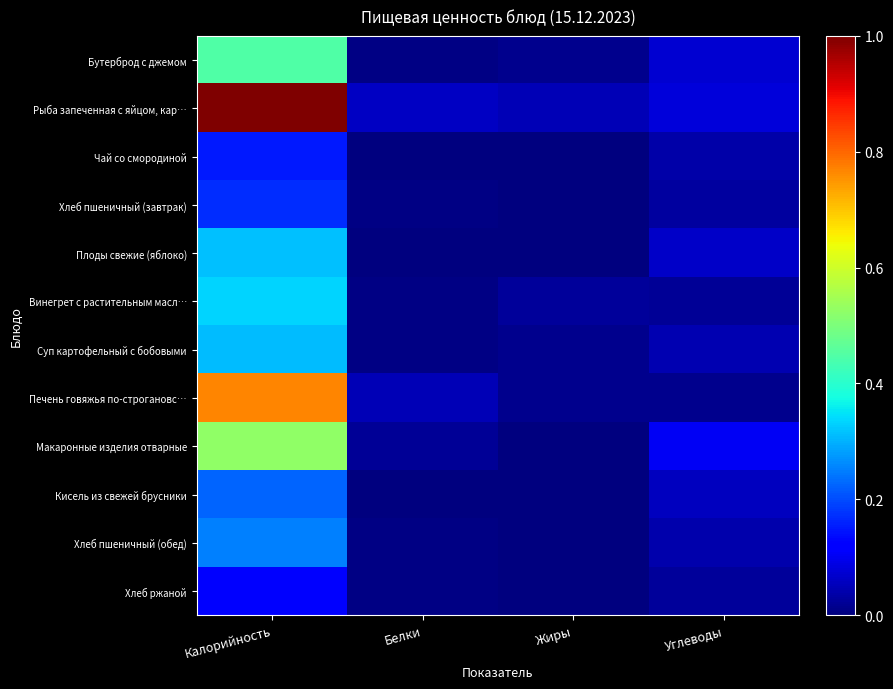

Reading left to right, extract all data points from this chart.

Бутерброд с джемом: Калорийность=0.4	Белки=0.0	Жиры=0.0	Углеводы=0.1
Рыба запеченная с яйцом, кар…: Калорийность=1.0	Белки=0.1	Жиры=0.1	Углеводы=0.1
Чай со смородиной: Калорийность=0.2	Белки=0.0	Жиры=0.0	Углеводы=0.0
Хлеб пшеничный (завтрак): Калорийность=0.2	Белки=0.0	Жиры=0.0	Углеводы=0.0
Плоды свежие (яблоко): Калорийность=0.3	Белки=0.0	Жиры=0.0	Углеводы=0.1
Винегрет с растительным масл…: Калорийность=0.3	Белки=0.0	Жиры=0.0	Углеводы=0.0
Суп картофельный с бобовыми: Калорийность=0.3	Белки=0.0	Жиры=0.0	Углеводы=0.0
Печень говяжья по-строгановс…: Калорийность=0.8	Белки=0.0	Жиры=0.0	Углеводы=0.0
Макаронные изделия отварные: Калорийность=0.5	Белки=0.0	Жиры=0.0	Углеводы=0.1
Кисель из свежей брусники: Калорийность=0.2	Белки=0.0	Жиры=0.0	Углеводы=0.1
Хлеб пшеничный (обед): Калорийность=0.3	Белки=0.0	Жиры=0.0	Углеводы=0.0
Хлеб ржаной: Калорийность=0.1	Белки=0.0	Жиры=0.0	Углеводы=0.0